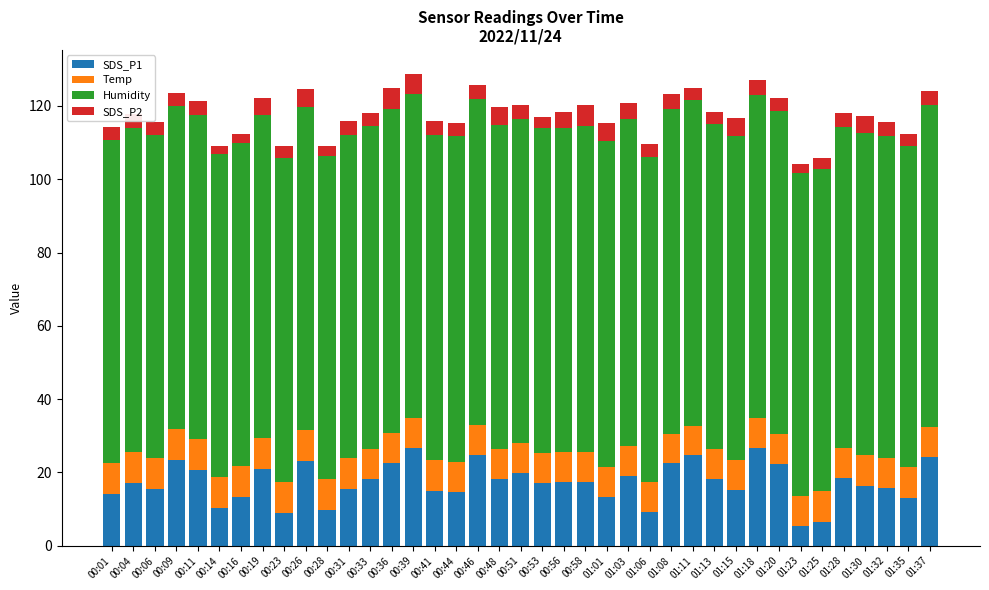

Does the chart contain any negative values?

No